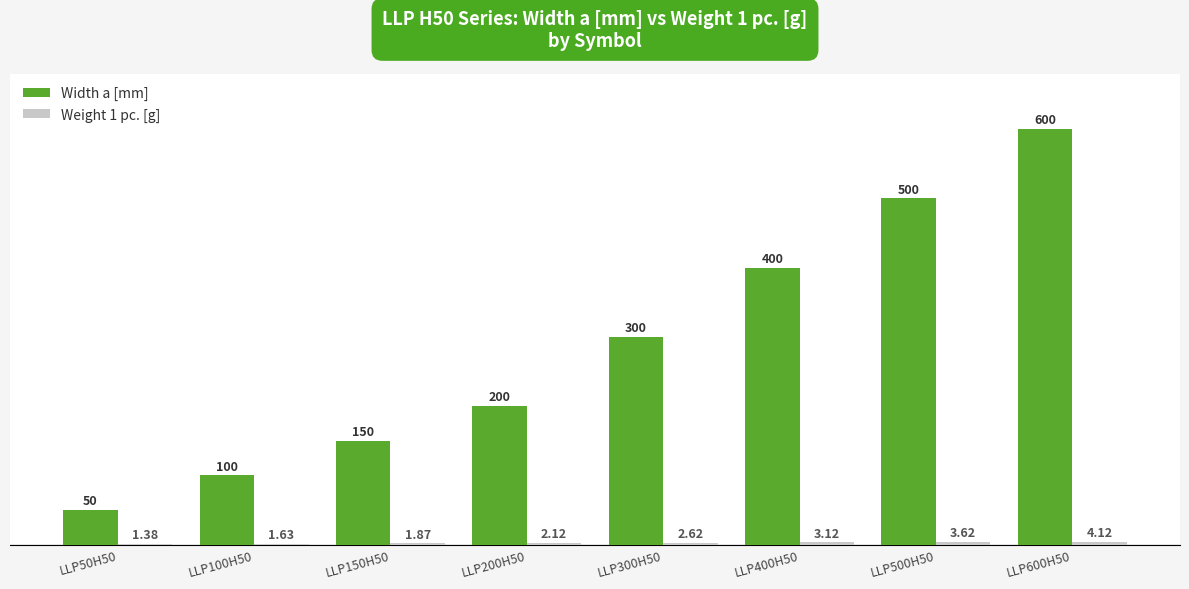

Which series has the largest total across all categories?

Width a [mm]